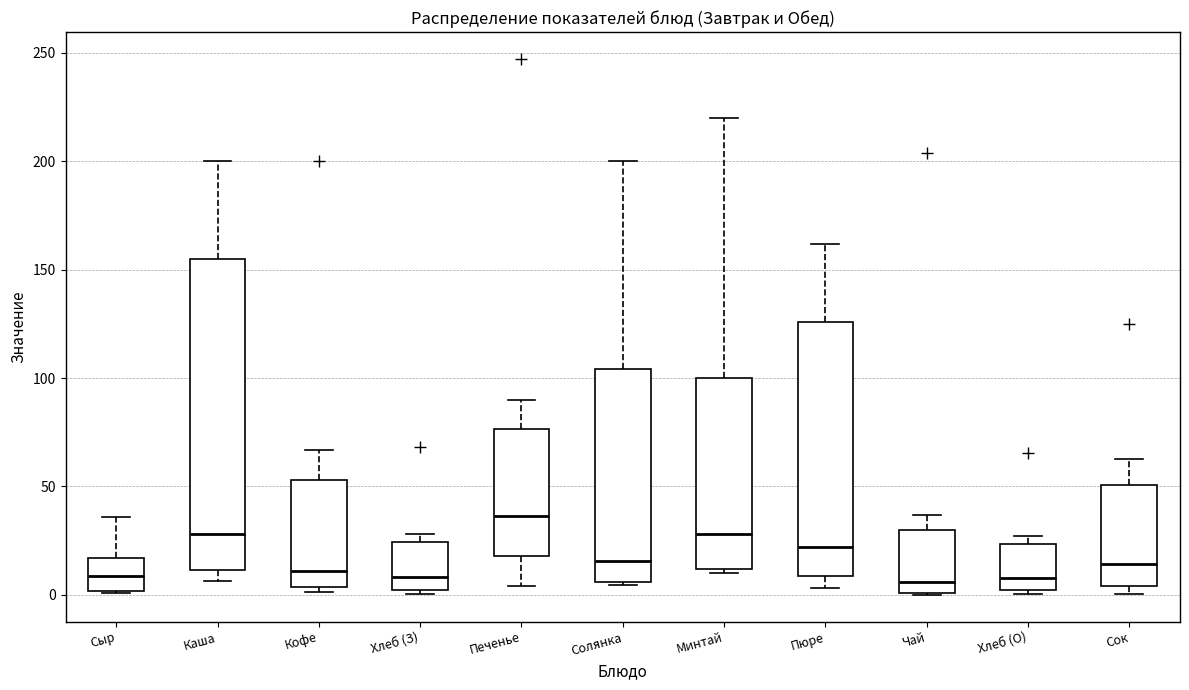

Where is the lower edge of the box for Сок on the y-axis? The values are not printed on the chart, so give them approximately, as read against the axis.

5